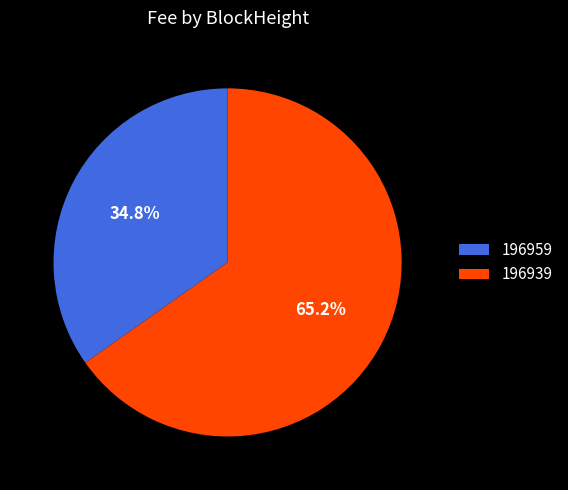

To the nearest percent, what is the combined percentage of 196959 and 196939?

100%